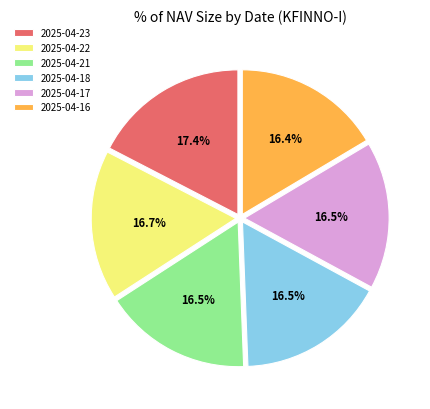

Between 2025-04-23 and 2025-04-16, which is larger?

2025-04-23